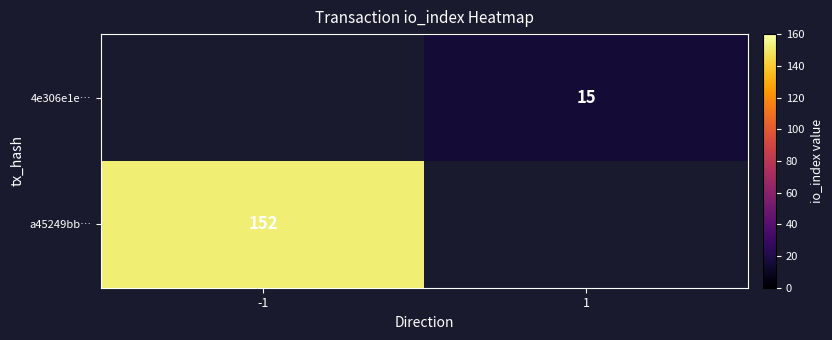

The value of 4e306e1e… at 1 is 15. True or false?

True